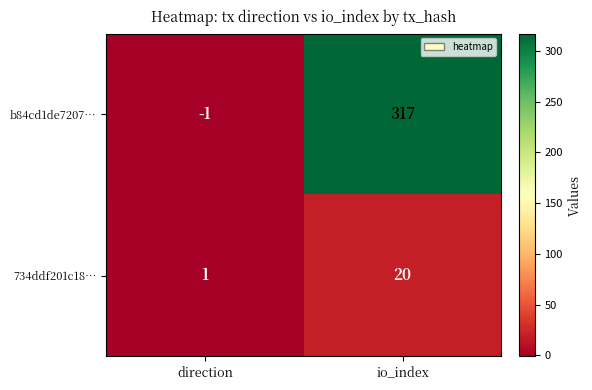

Which category has the highest value in the 734ddf201c18… series?

io_index